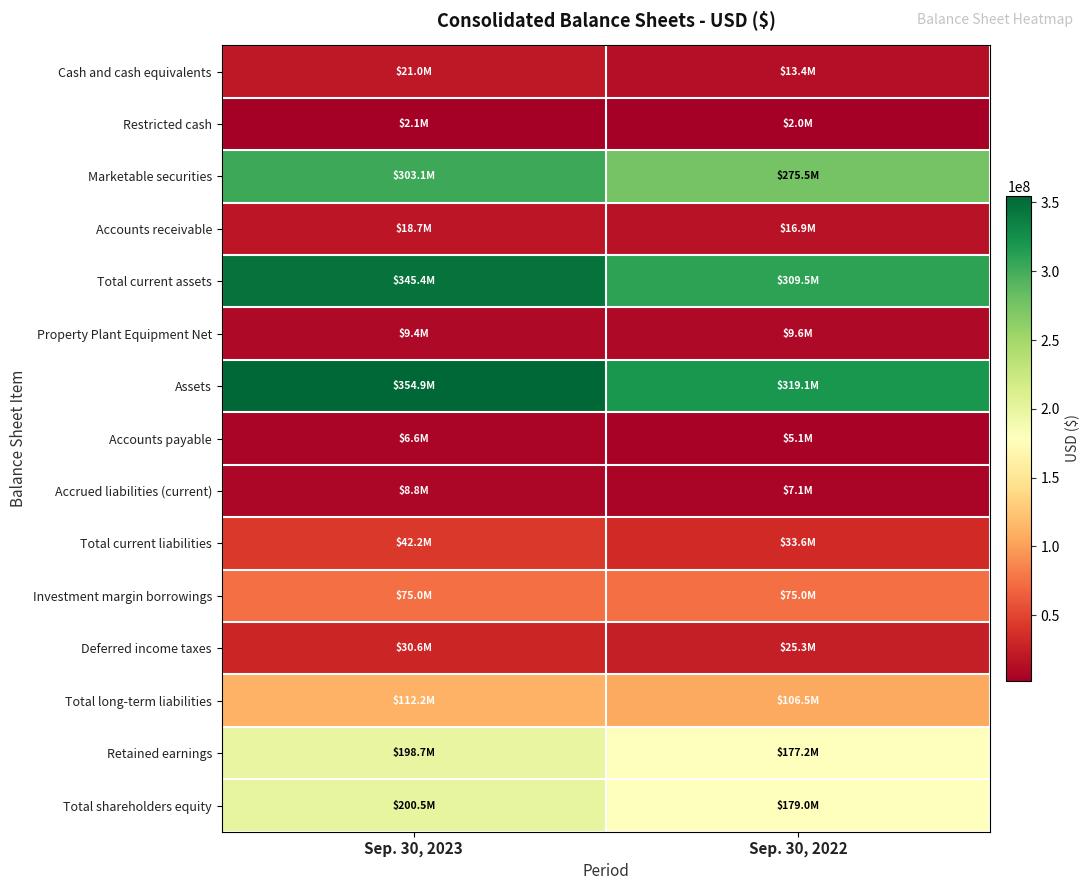

Reading left to right, transcribe all the data shown in this chart.

Cash and cash equivalents: Sep. 30, 2023=21038000	Sep. 30, 2022=13423000
Restricted cash: Sep. 30, 2023=2100000	Sep. 30, 2022=2045000
Marketable securities: Sep. 30, 2023=303128000	Sep. 30, 2022=275529000
Accounts receivable: Sep. 30, 2023=18687000	Sep. 30, 2022=16931000
Total current assets: Sep. 30, 2023=345405000	Sep. 30, 2022=309454000
Property Plant Equipment Net: Sep. 30, 2023=9360000	Sep. 30, 2022=9553000
Assets: Sep. 30, 2023=354860000	Sep. 30, 2022=319111000
Accounts payable: Sep. 30, 2023=6643000	Sep. 30, 2022=5062000
Accrued liabilities (current): Sep. 30, 2023=8789000	Sep. 30, 2022=7066000
Total current liabilities: Sep. 30, 2023=42198000	Sep. 30, 2022=33619000
Investment margin borrowings: Sep. 30, 2023=75000000	Sep. 30, 2022=75000000
Deferred income taxes: Sep. 30, 2023=30599000	Sep. 30, 2022=25273000
Total long-term liabilities: Sep. 30, 2023=112193000	Sep. 30, 2022=106475000
Retained earnings: Sep. 30, 2023=198700000	Sep. 30, 2022=177248000
Total shareholders equity: Sep. 30, 2023=200469000	Sep. 30, 2022=179017000